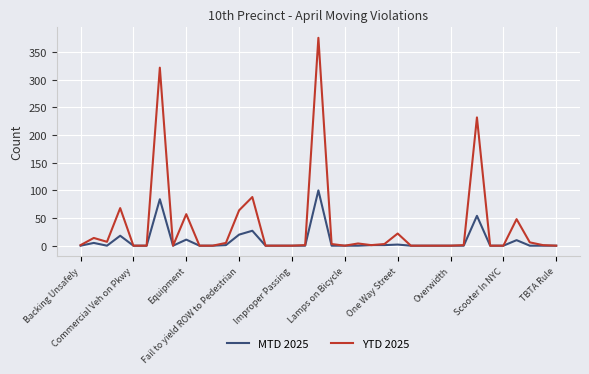

Does the chart have visible grid lines?

Yes